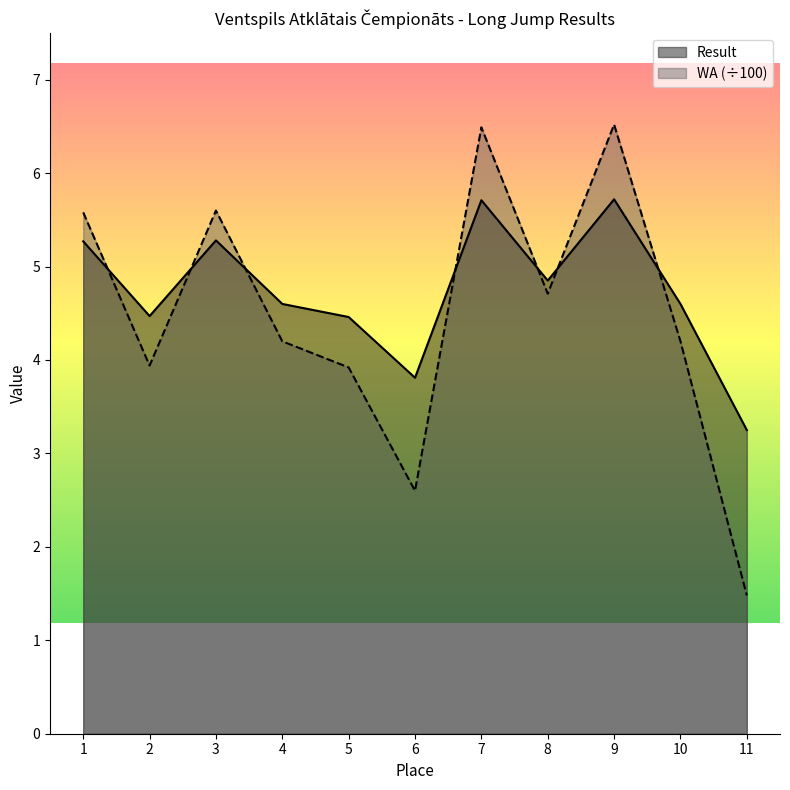

The value of Result at 6 is 3.8. True or false?

True